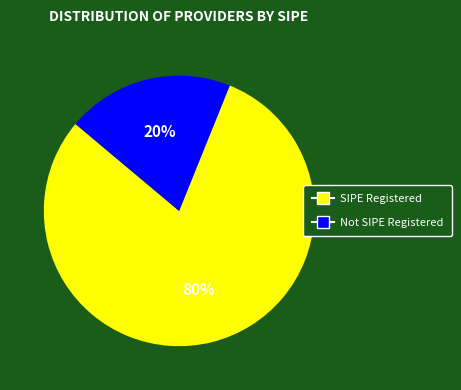

To the nearest percent, what is the average slice percentage?

50%